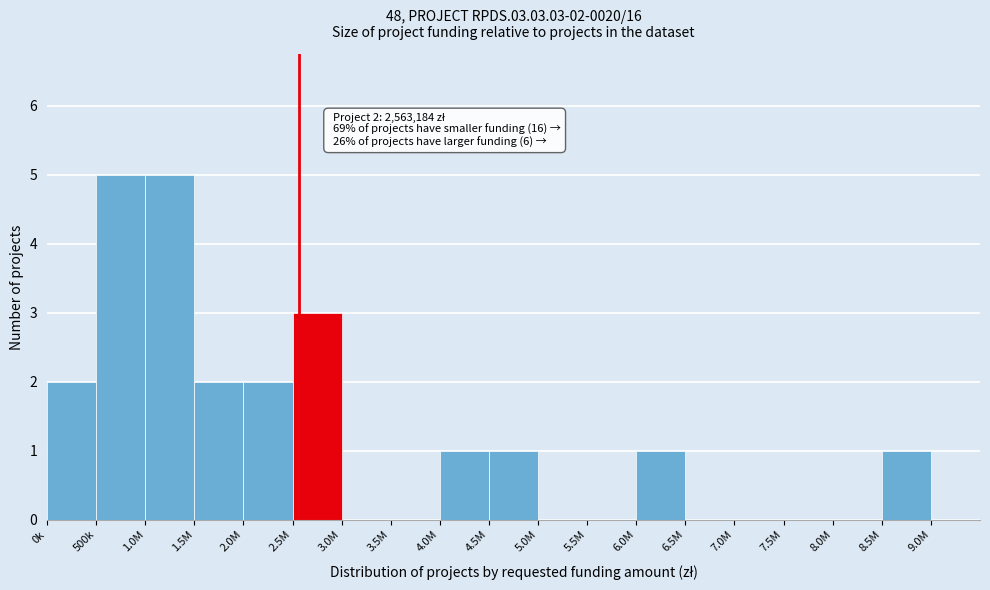

Reading left to right, list all the values displayed in this chart.

0k=2	500k=5	1.0M=5	1.5M=2	2.0M=2	2.5M=3	3.0M=0	3.5M=0	4.0M=1	4.5M=1	5.0M=0	5.5M=0	6.0M=1	6.5M=0	7.0M=0	7.5M=0	8.0M=0	8.5M=1	9.0M=0